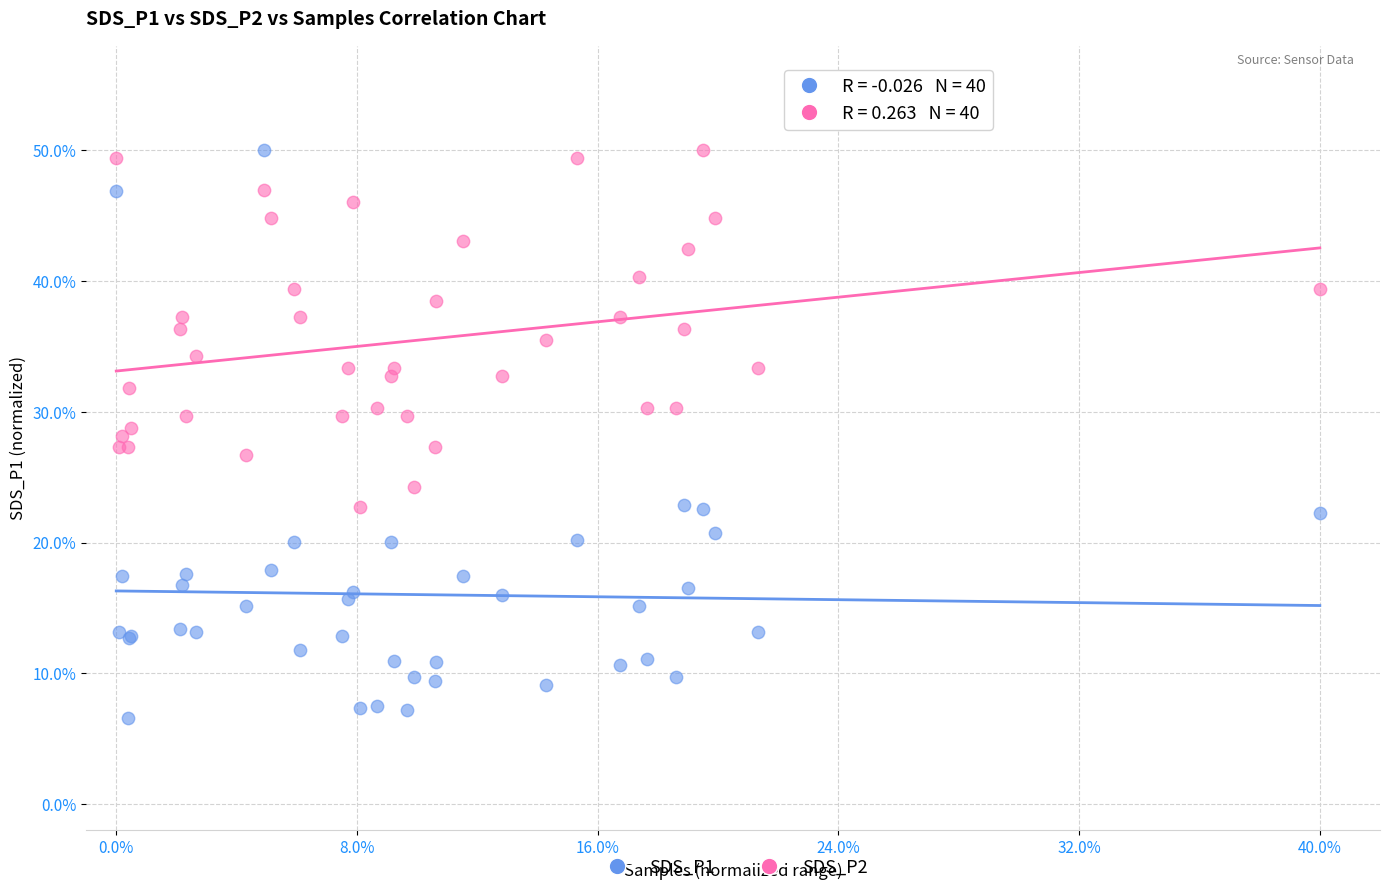

Which series contains the lowest Y value?

SDS_P1